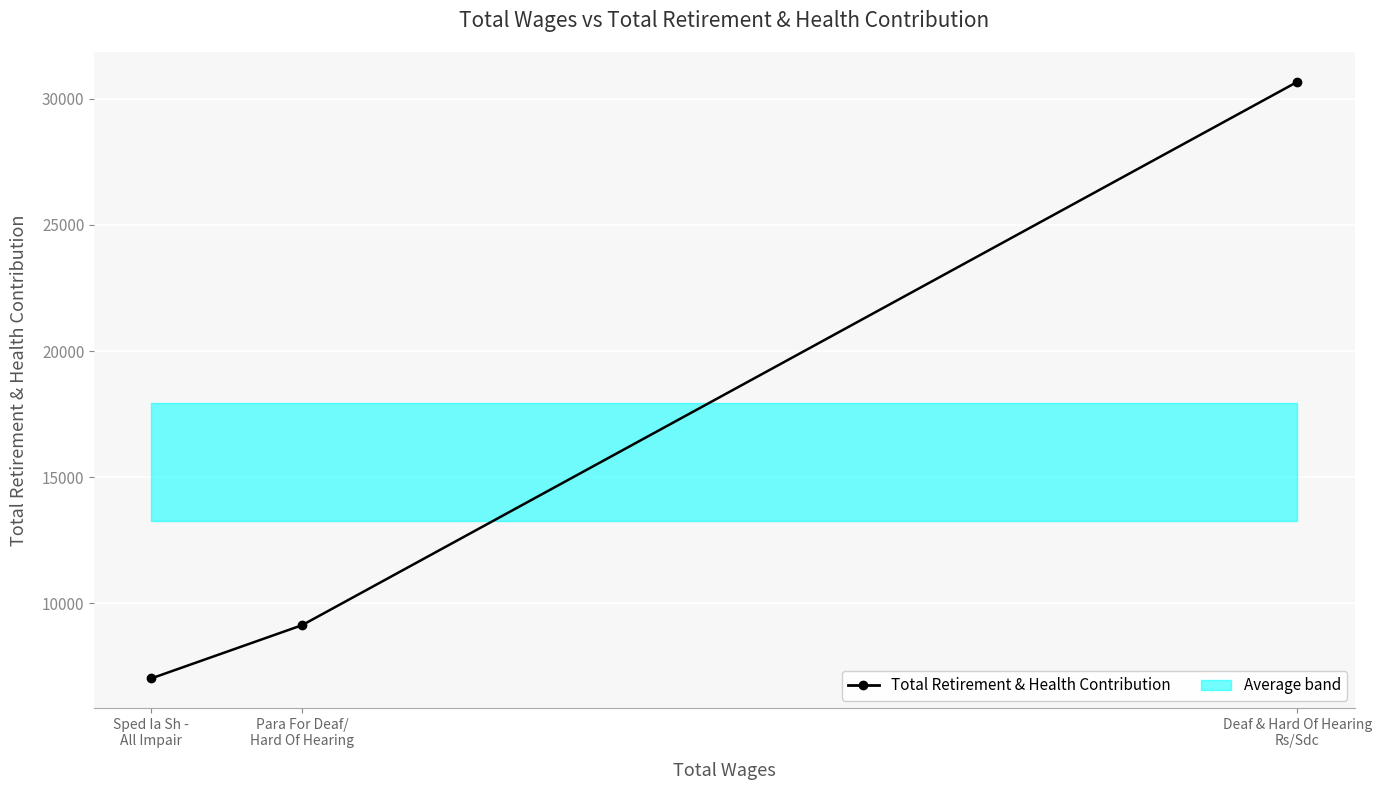

What value does the data have at Sped Ia Sh -
All Impair, to the nearest 50?

7050